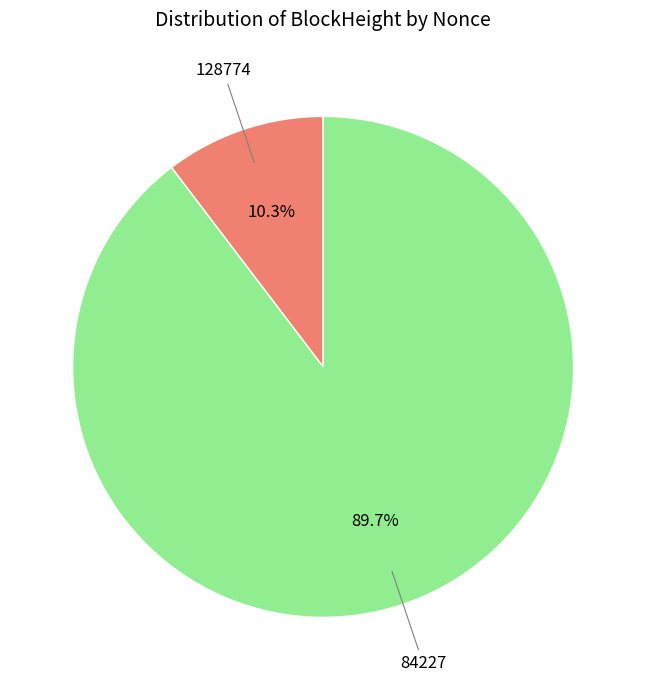

How many segments does this pie chart have?

2